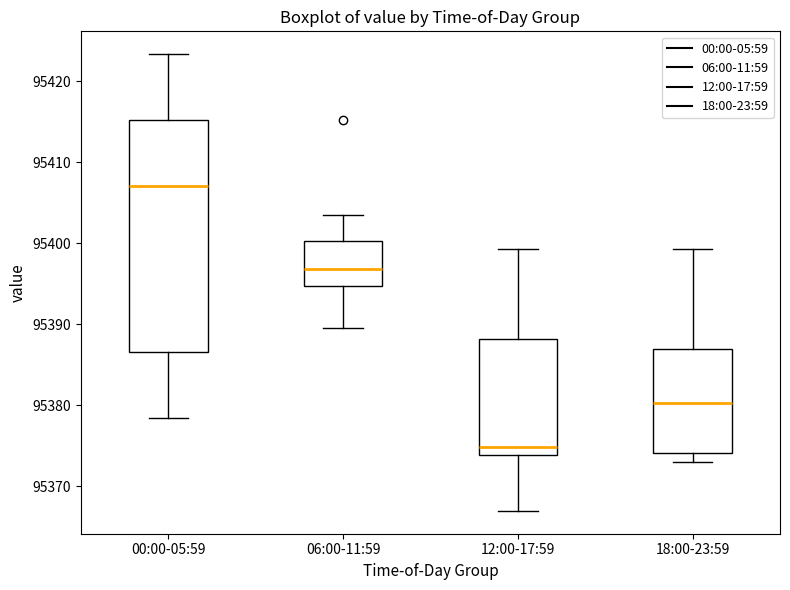

Which box is the tallest, from its lower edge to its upper edge?

00:00-05:59